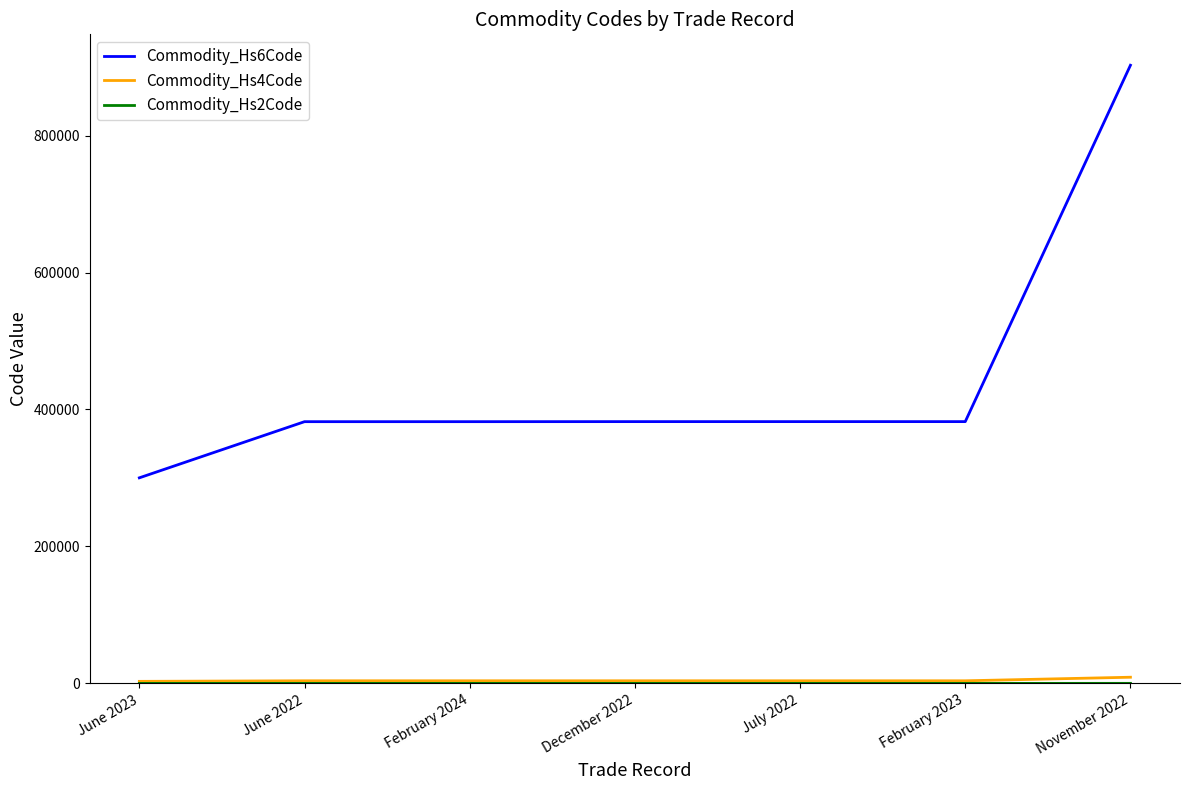

At which label does Commodity_Hs6Code reach its peak?

November 2022